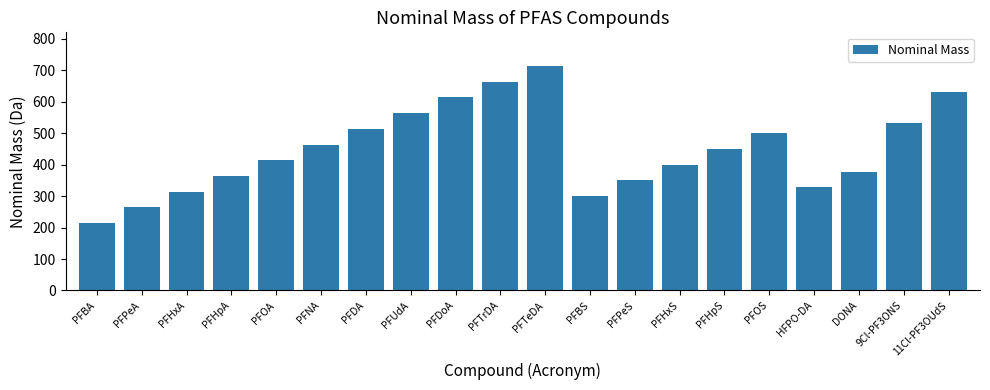

What is the value of the 19th bar from the left?

532